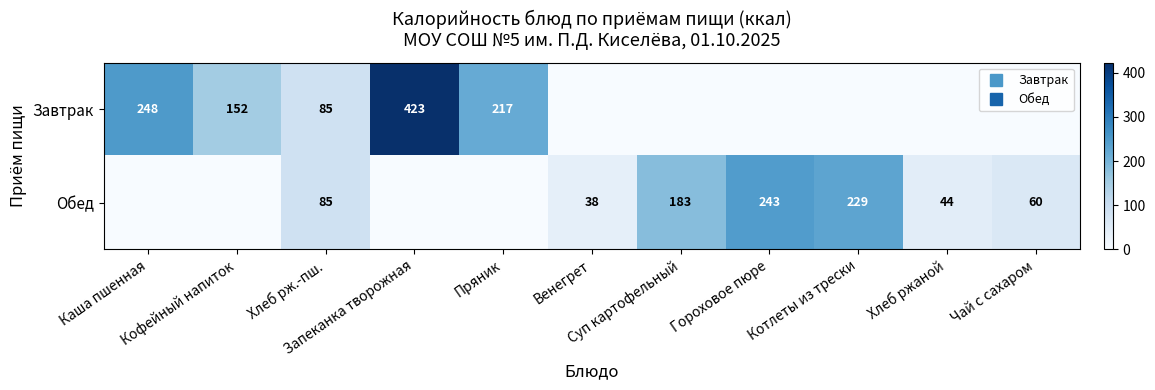

Which has a higher value, Котлеты из трески or Суп картофельный?

Котлеты из трески